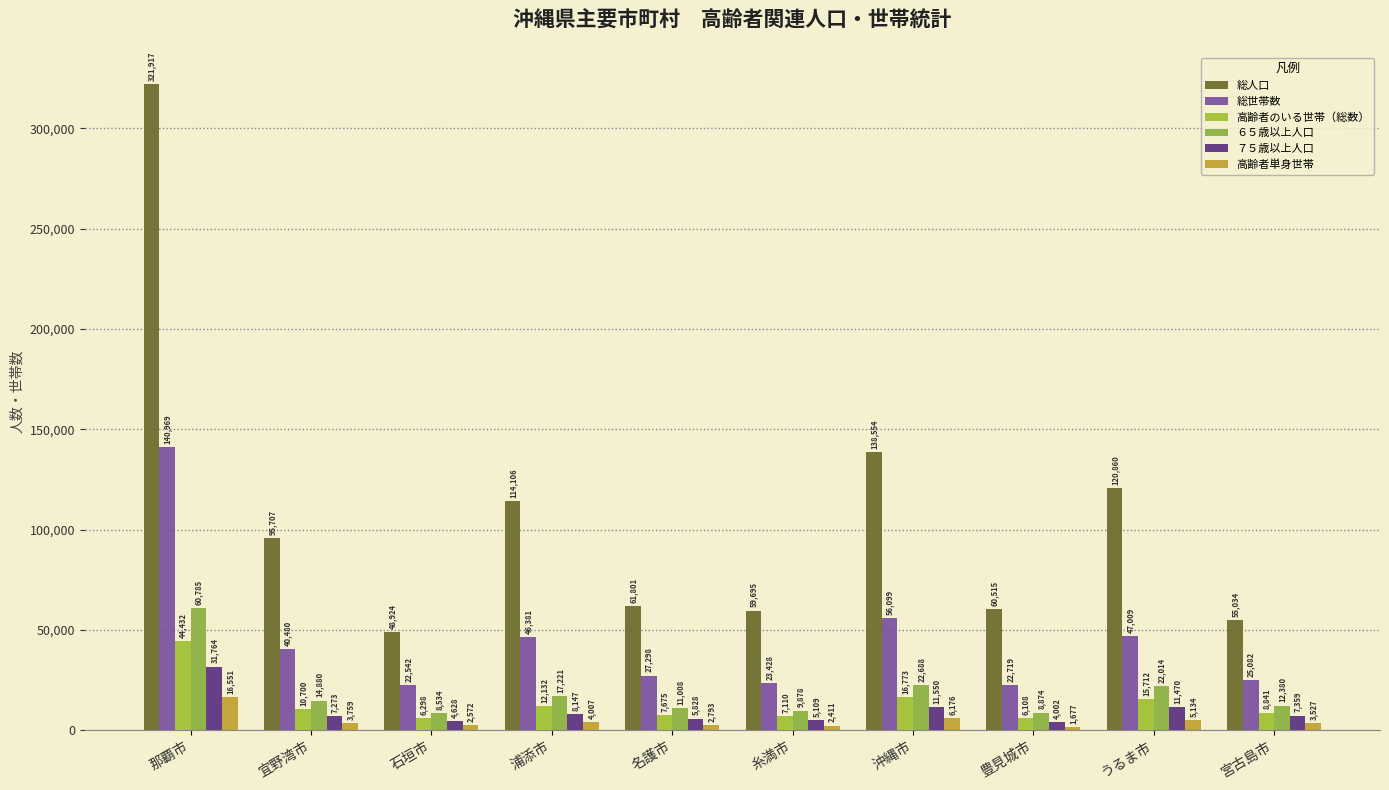

Between 浦添市 and 沖縄市, which is larger?

沖縄市